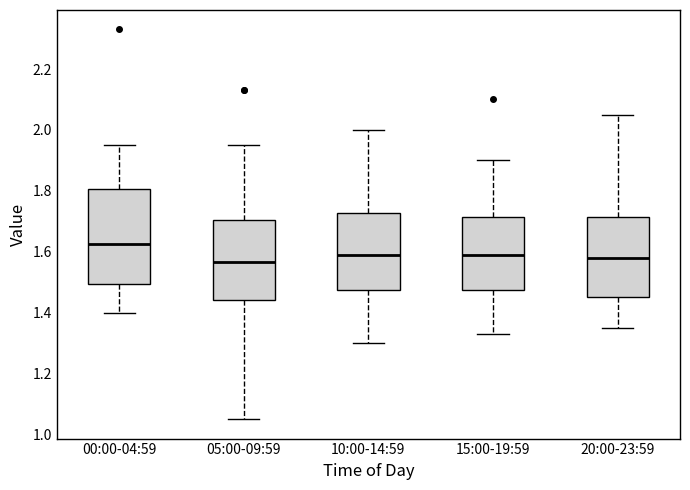

Reading left to right, transcribe this box plot: for each box, give where its median line is, the range the box spans, and where its two whiskers end, as read against the y-axis. The values are not printed on the chart, so give them approximately, as read against the axis.

00:00-04:59: median 1.62, box 1.50 to 1.80, whiskers 1.40 to 1.96
05:00-09:59: median 1.56, box 1.44 to 1.70, whiskers 1.06 to 1.96
10:00-14:59: median 1.60, box 1.48 to 1.72, whiskers 1.30 to 2.00
15:00-19:59: median 1.60, box 1.48 to 1.72, whiskers 1.34 to 1.90
20:00-23:59: median 1.58, box 1.46 to 1.72, whiskers 1.36 to 2.06